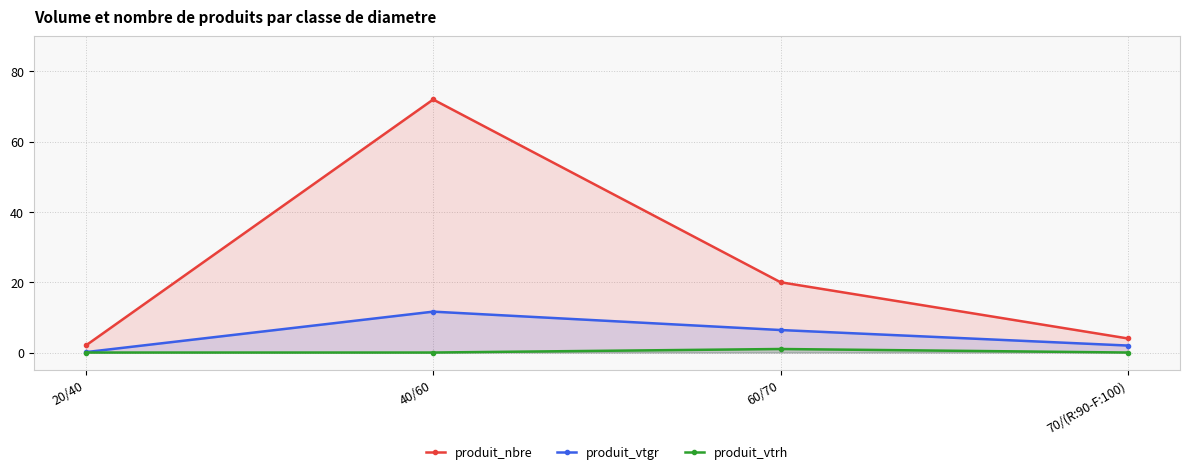

Reading left to right, what are all the values shown in this chart?

produit_nbre: 2.0	72.0	20.0	4.0
produit_vtgr: 0.1	11.6	6.4	2.0
produit_vtrh: 0.0	0.0	1.0	0.0